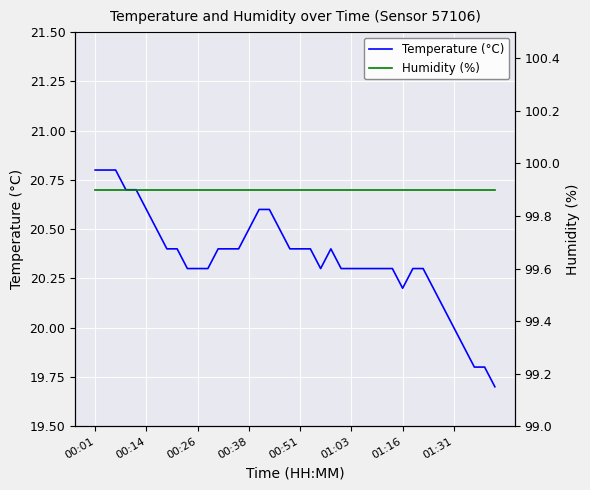

At which category is the sum across all series the highest?

00:01